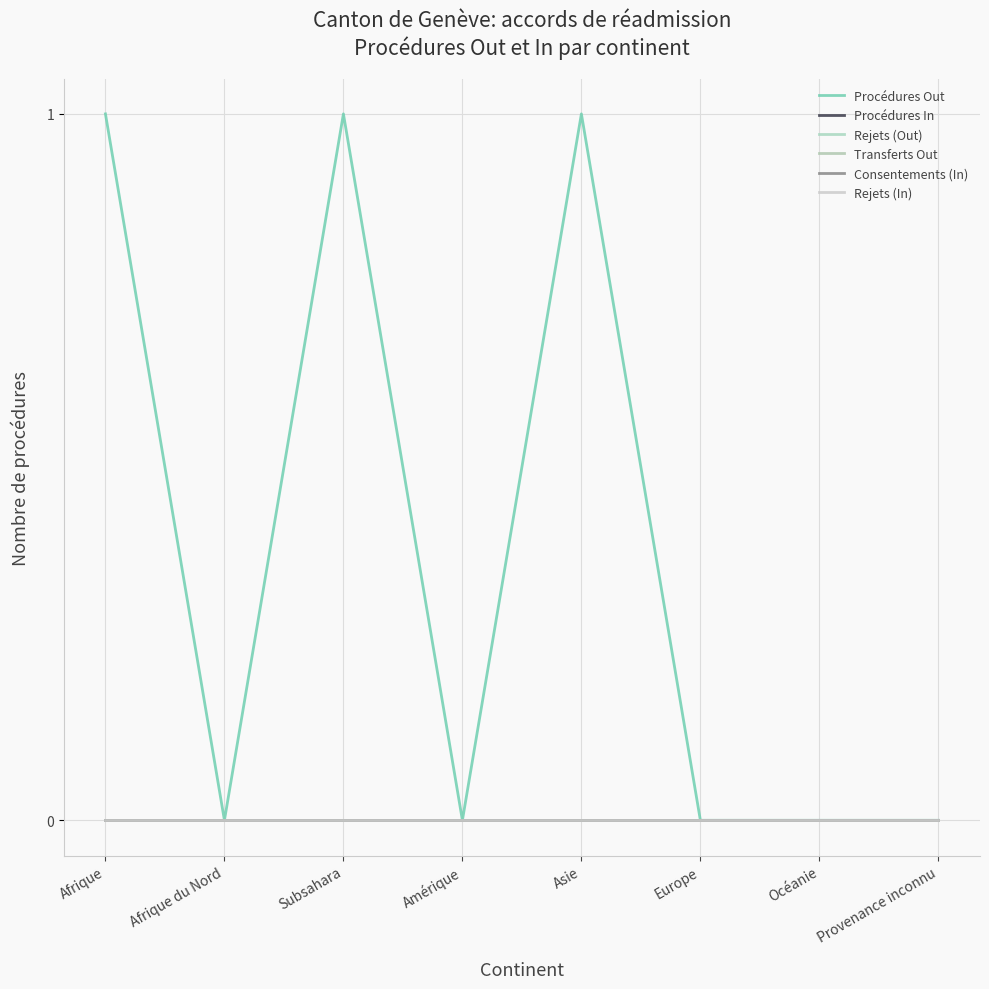

Rank the series at Afrique from highest to lowest value.

Procédures Out, Procédures In, Rejets (Out), Transferts Out, Consentements (In), Rejets (In)